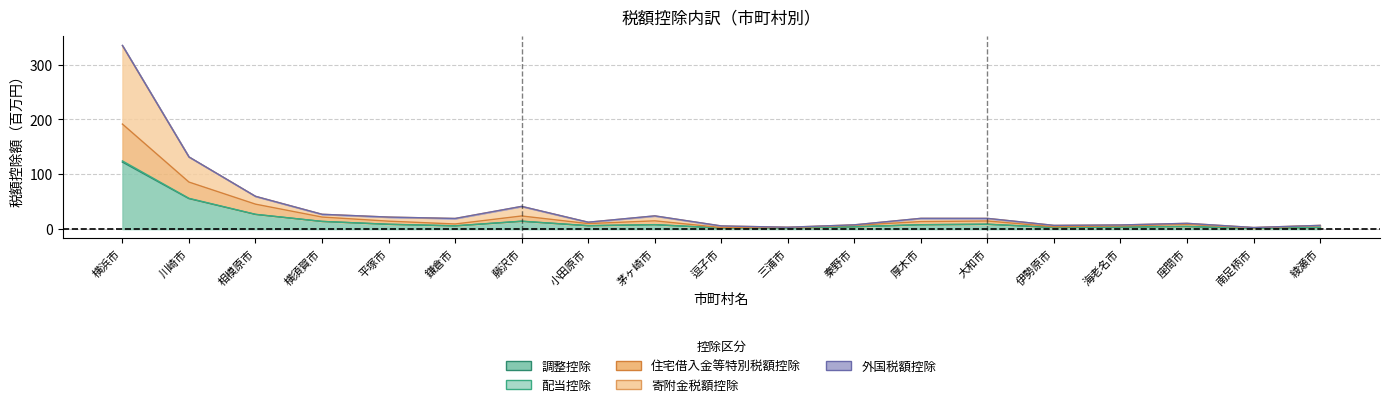

Rank the categories by 調整控除 value from lowest to highest.

南足柄市, 逗子市, 三浦市, 伊勢原市, 綾瀬市, 海老名市, 秦野市, 座間市, 鎌倉市, 小田原市, 厚木市, 茅ヶ崎市, 平塚市, 大和市, 横須賀市, 藤沢市, 相模原市, 川崎市, 横浜市